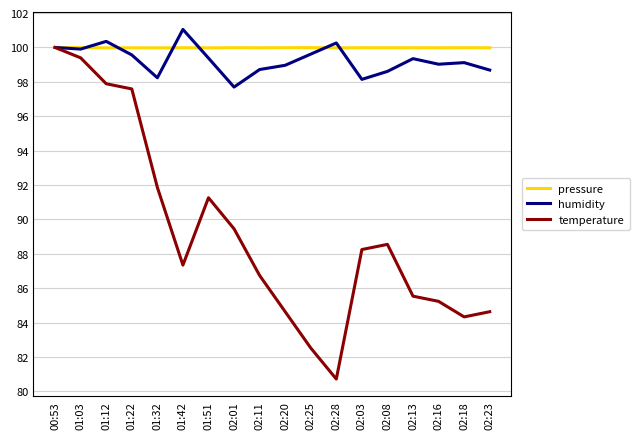

What position from the left is 02:01?

8